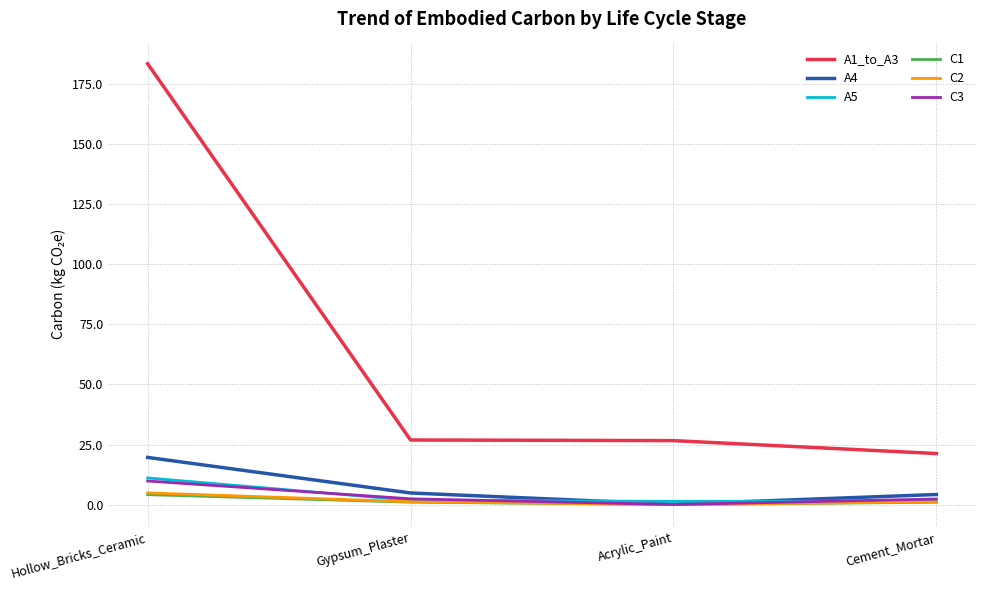

At which category is the sum across all series the highest?

Hollow_Bricks_Ceramic